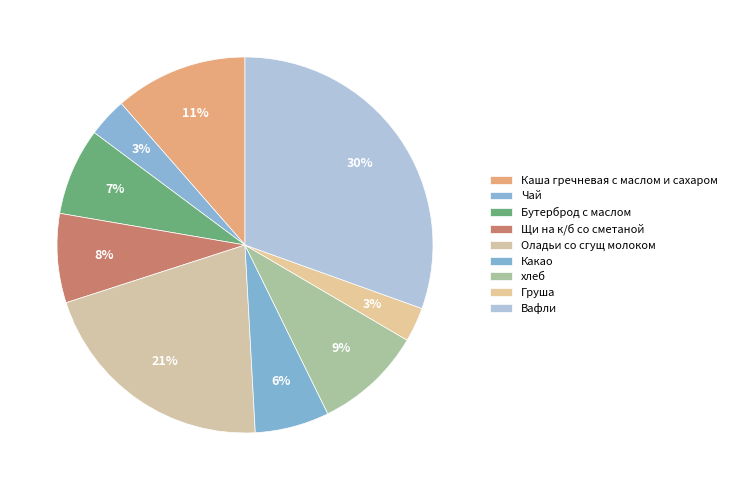

Rank the categories by value from lowest to highest.

Груша, Чай, Какао, Бутерброд с маслом, Щи на к/б со сметаной, хлеб, Каша гречневая с маслом и сахаром, Оладьи со сгущ молоком, Вафли